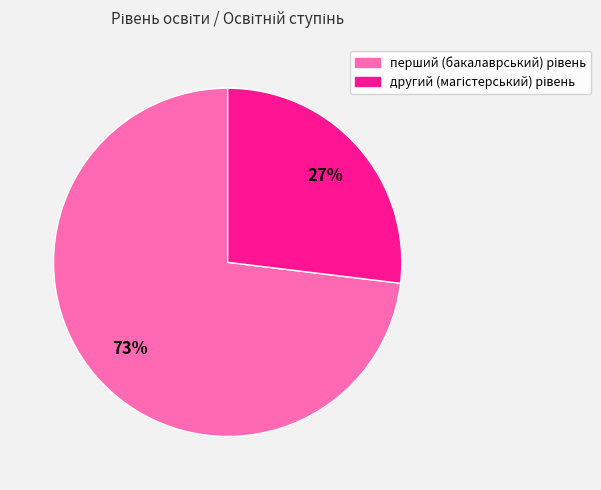

Is there any slice that represents more than half of the pie?

Yes